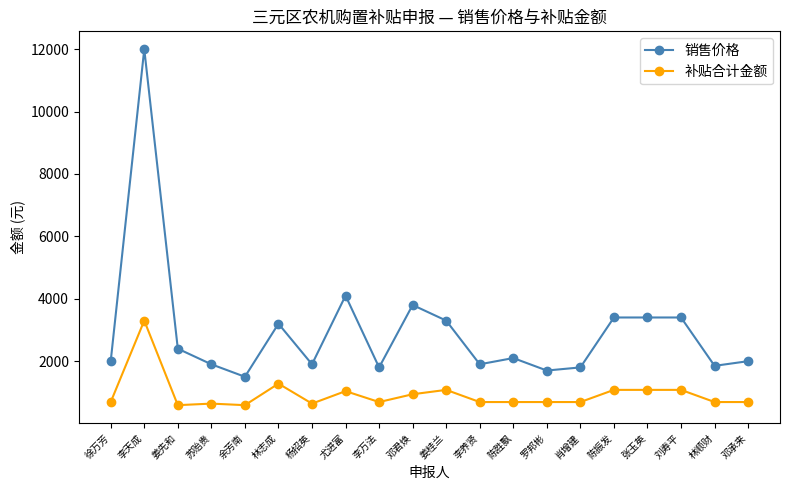

What is the difference between the maximum and minimum values in the 补贴合计金额 series?

2710